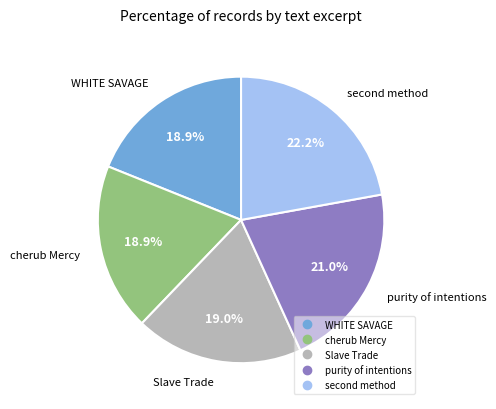

What is the ratio of the value at WHITE SAVAGE to the value at purity of intentions?

0.9